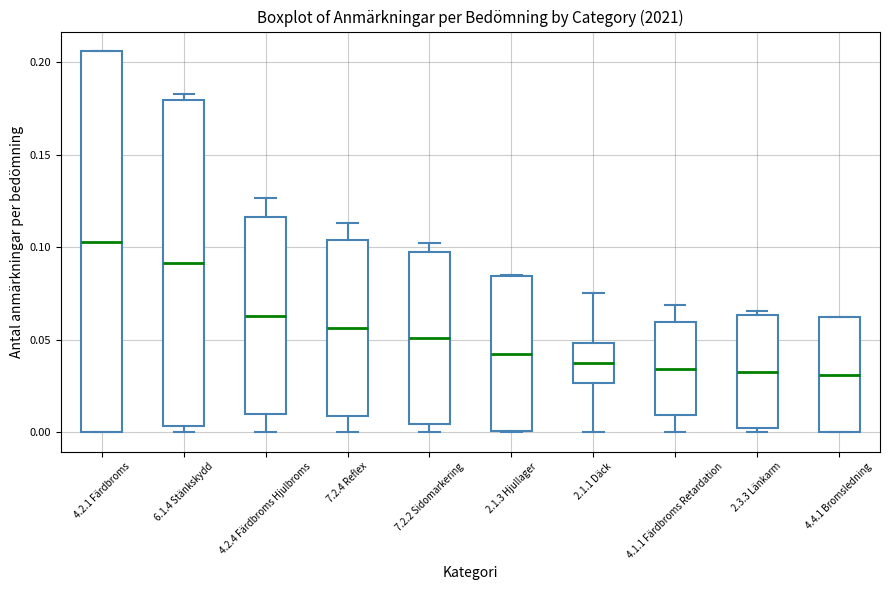

Reading left to right, transcribe this box plot: for each box, give where its median line is, the range the box spans, and where its two whiskers end, as read against the y-axis. The values are not printed on the chart, so give them approximately, as read against the axis.

4.2.1 Färdbroms: median 0.105, box 0.000 to 0.205, whiskers 0.000 to 0.205
6.1.4 Stänkskydd: median 0.090, box 0.005 to 0.180, whiskers 0.000 to 0.185
4.2.4 Färdbroms Hjulbroms: median 0.065, box 0.010 to 0.115, whiskers 0.000 to 0.125
7.2.4 Reflex: median 0.055, box 0.010 to 0.105, whiskers 0.000 to 0.115
7.2.2 Sidomarkering: median 0.050, box 0.005 to 0.100, whiskers 0.000 to 0.100 (just above the box's upper edge)
2.1.3 Hjullager: median 0.045, box 0.000 to 0.085, whiskers 0.000 to 0.085
2.1.1 Däck: median 0.040, box 0.025 to 0.050, whiskers 0.000 to 0.075
4.1.1 Färdbroms Retardation: median 0.035, box 0.010 to 0.060, whiskers 0.000 to 0.070
2.3.3 Länkarm: median 0.035, box 0.000 to 0.065, whiskers 0.000 (just below the box's lower edge) to 0.065 (just above the box's upper edge)
4.4.1 Bromsledning: median 0.030, box 0.000 to 0.065, whiskers 0.000 to 0.065